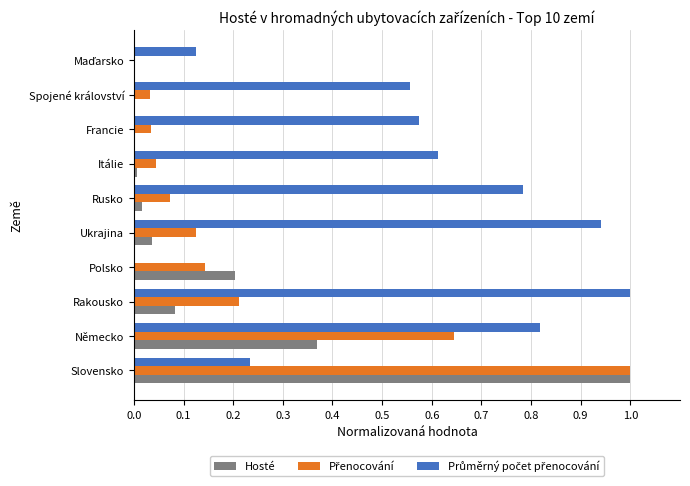

At which category is the sum across all series the highest?

Slovensko